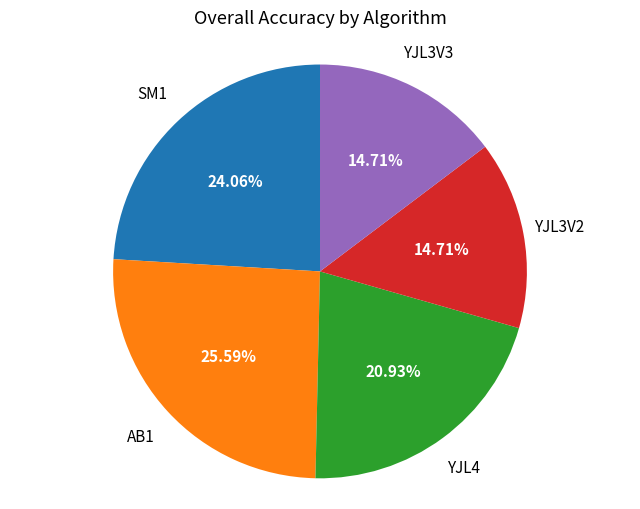

To the nearest percent, what is the average slice percentage?

20%